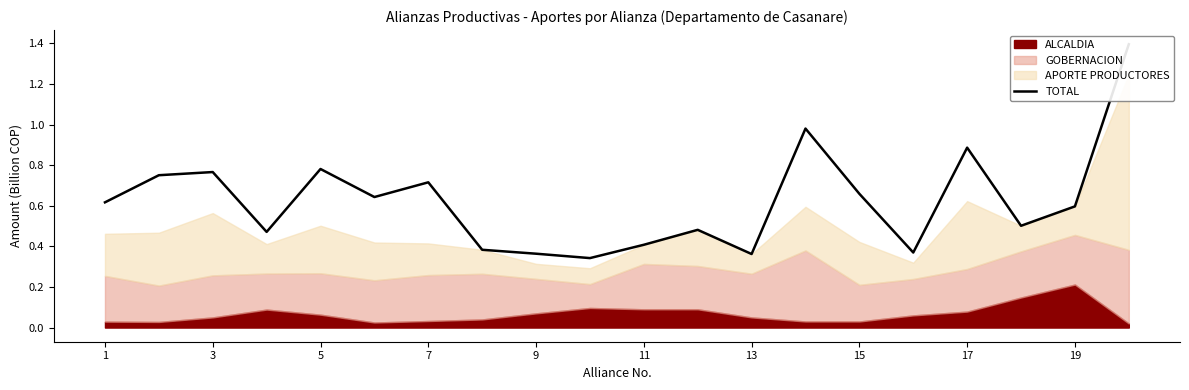

Reading right to left, extract all data points from this chart.

1.4	0.6	0.5	0.9	0.4	0.7	1.0	0.4	0.5	0.4	0.3	0.4	0.4	0.7	0.6	0.8	0.5	0.8	0.8	0.6